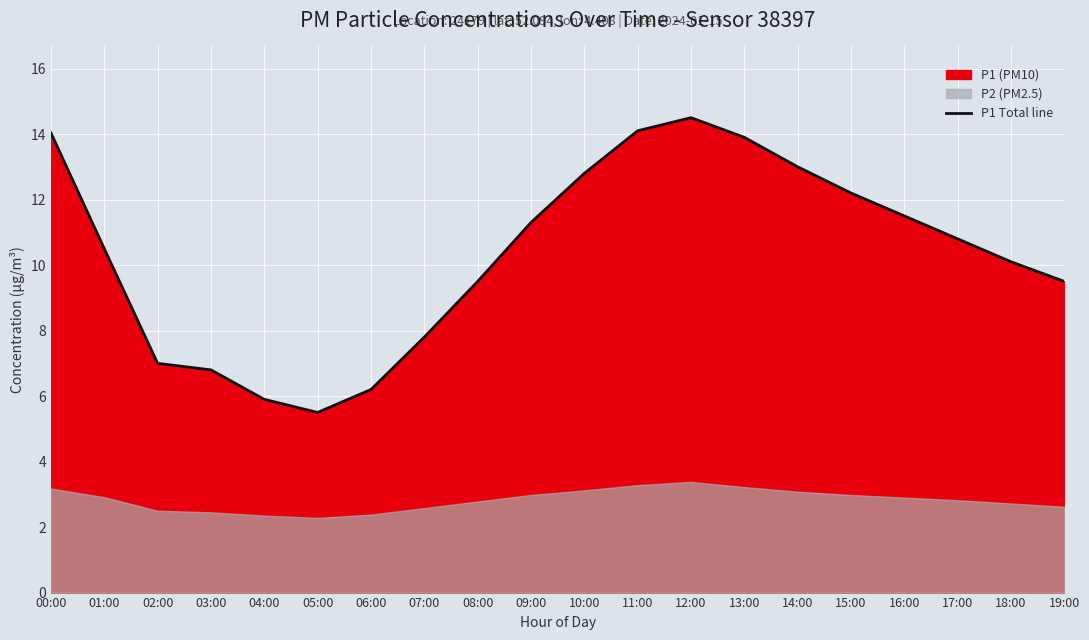

How many data points are less than 10?

8